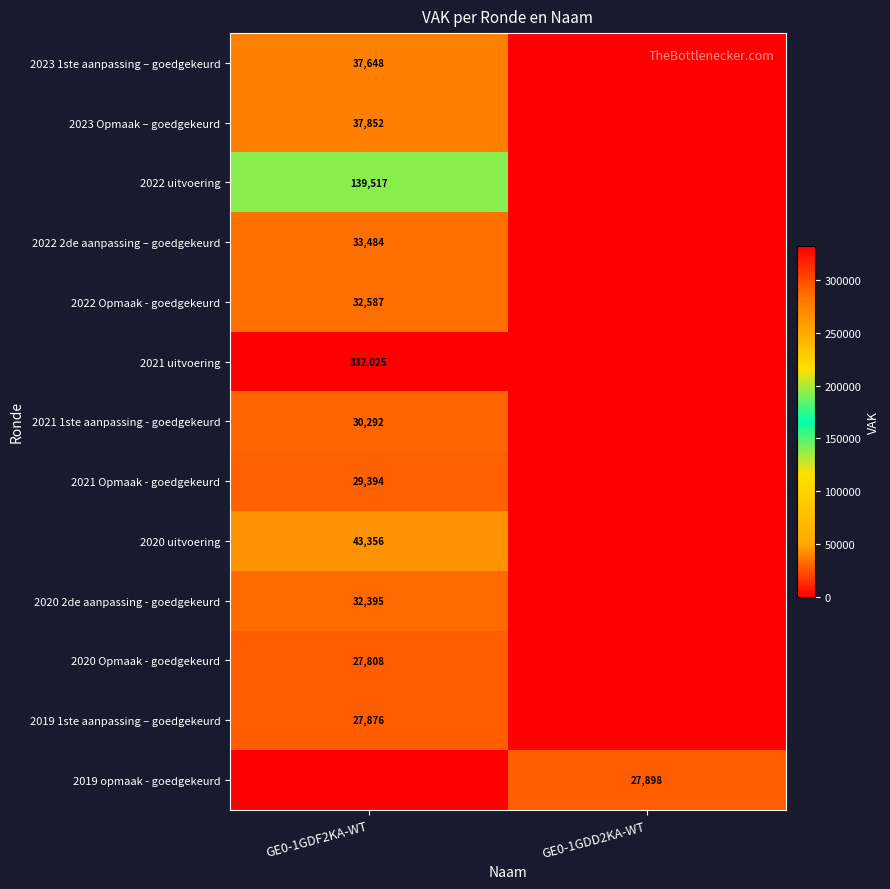

The value of 2020 Opmaak - goedgekeurd at GE0-1GDF2KA-WT is 27808. True or false?

True